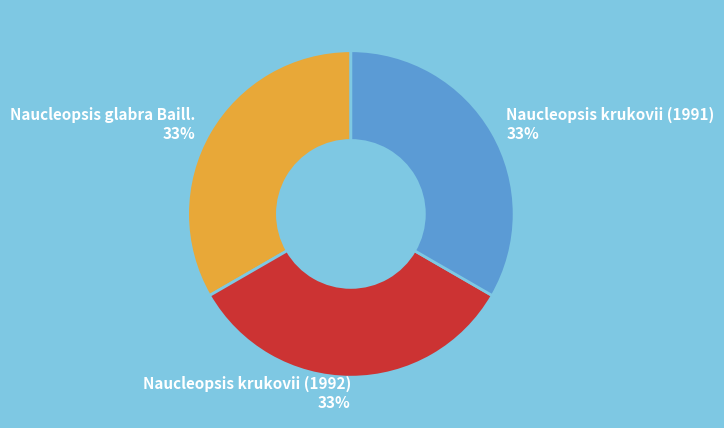

True or false: Naucleopsis krukovii (1991) accounts for 46% of the total.

False